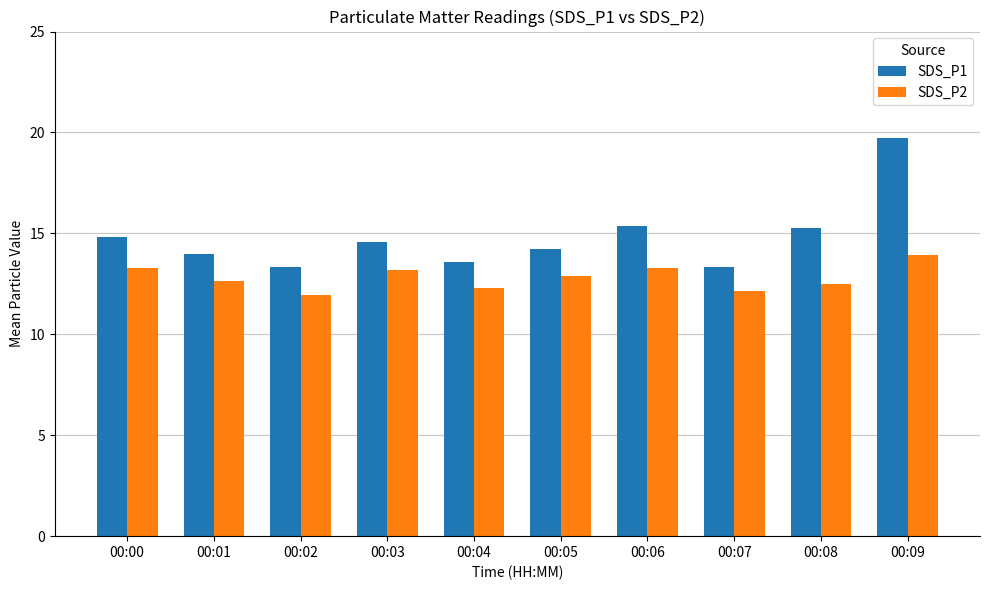

Is the value of SDS_P1 at 00:09 greater than the value of SDS_P2 at 00:07?

Yes